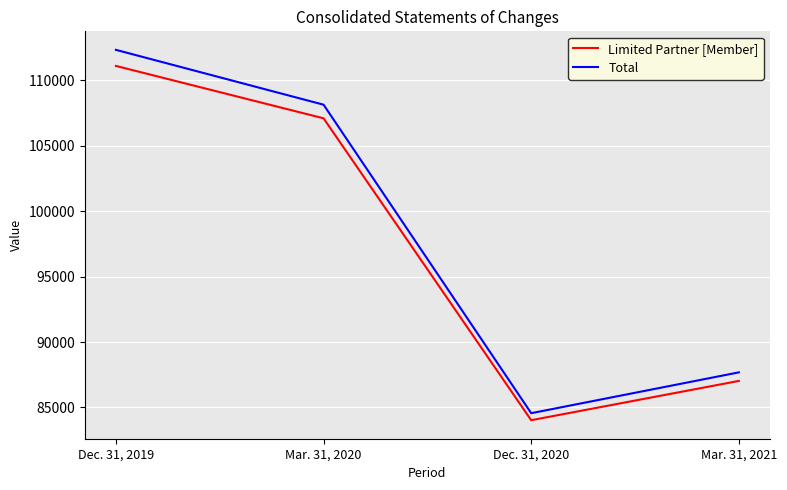

Reading left to right, transcribe all the data shown in this chart.

Limited Partner [Member]: 111108	107103	84028	87030
Total: 112336	108144	84564	87684